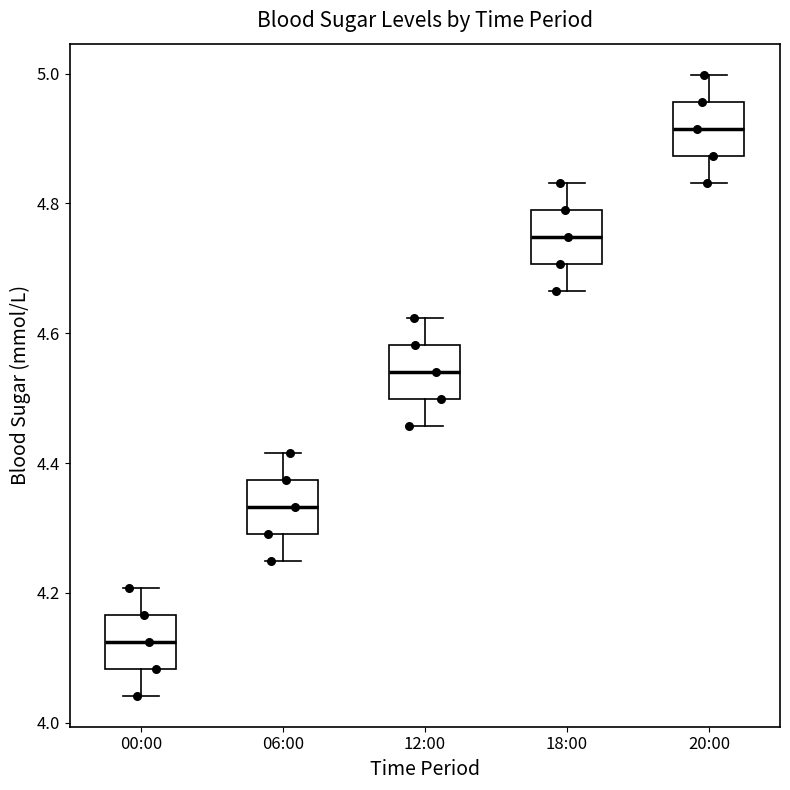

Which box has the lowest median line?

00:00